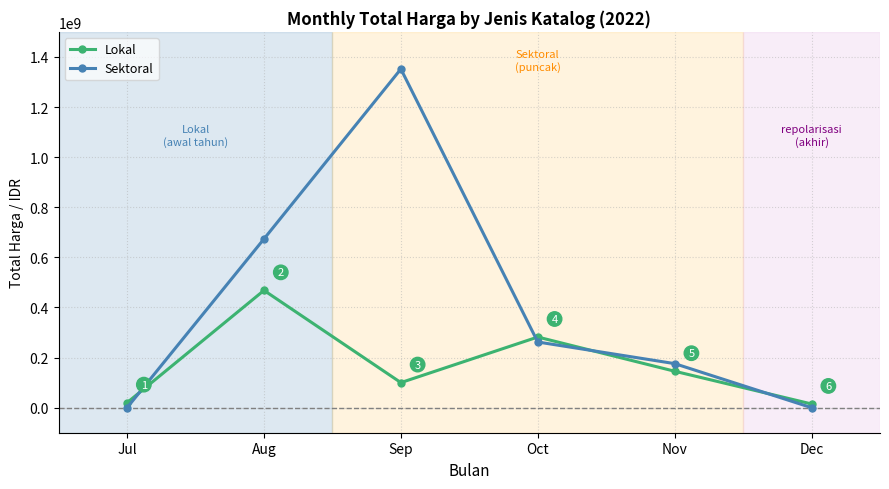

What is the average value of the Sektoral series?

410534945